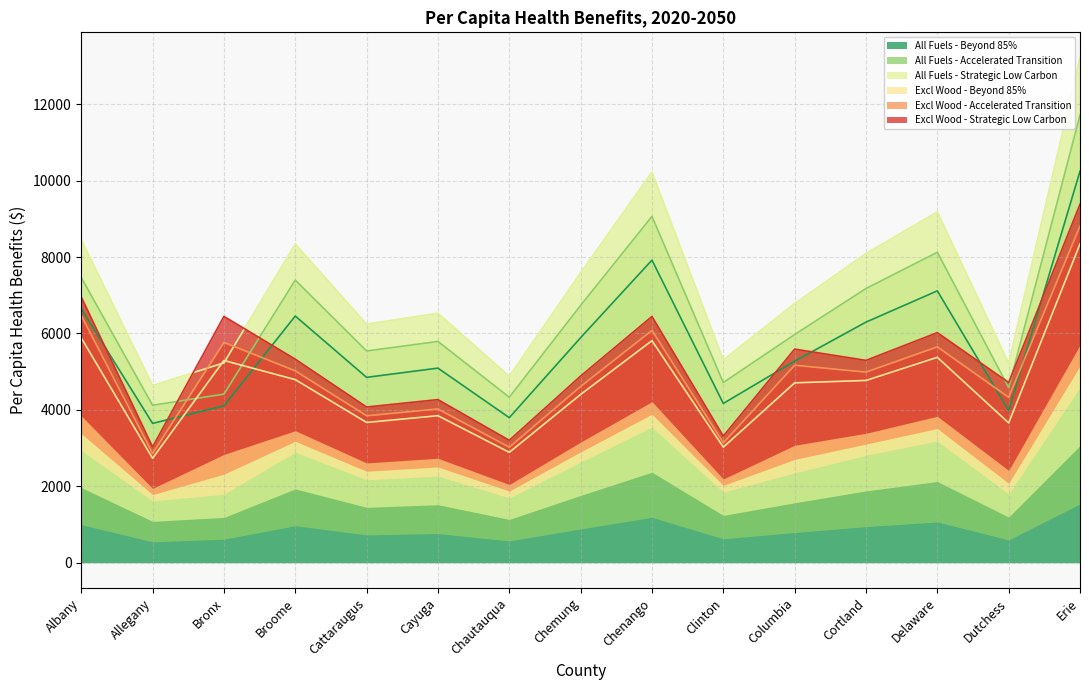

How many interior local valleys does the All Fuels - Beyond 85% series have?

5